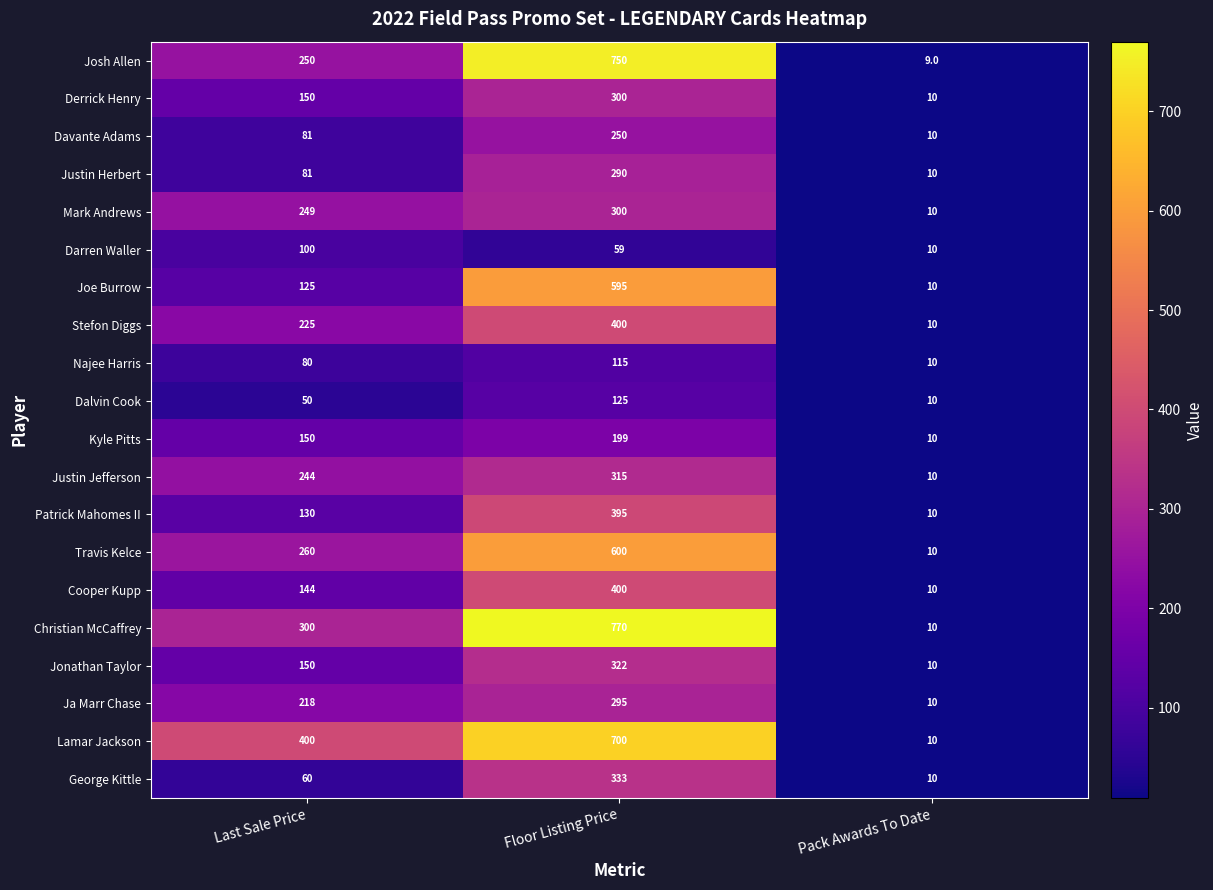

Which series has the largest total across all categories?

Lamar Jackson